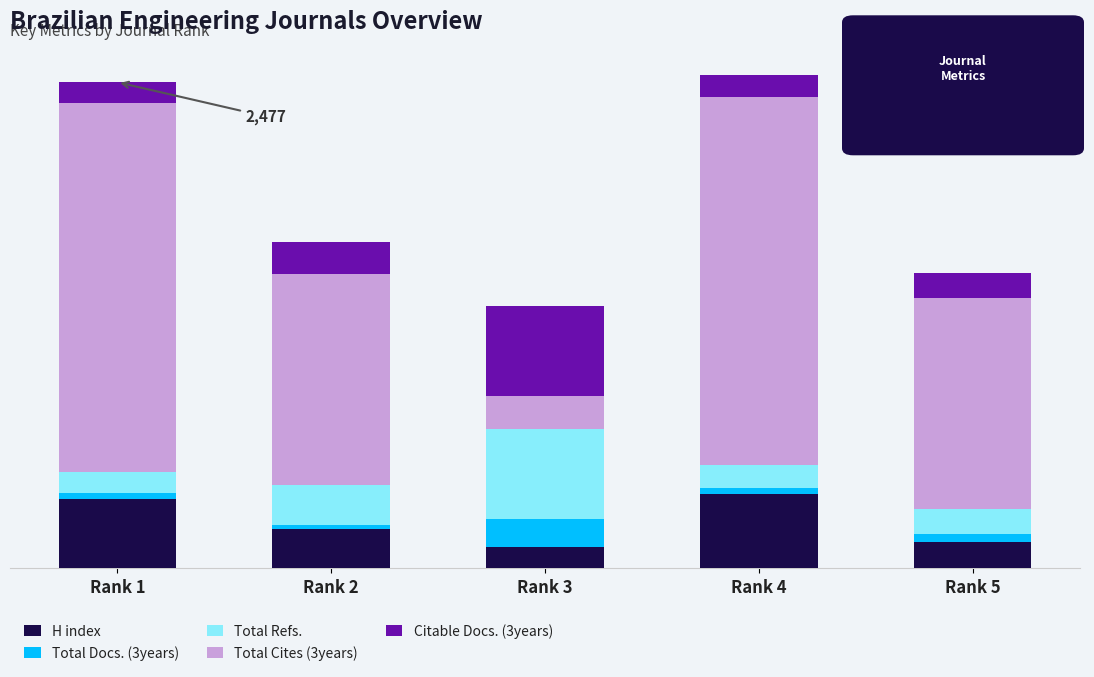

Is it true that Total Refs. equals 457 at Rank 3?

True